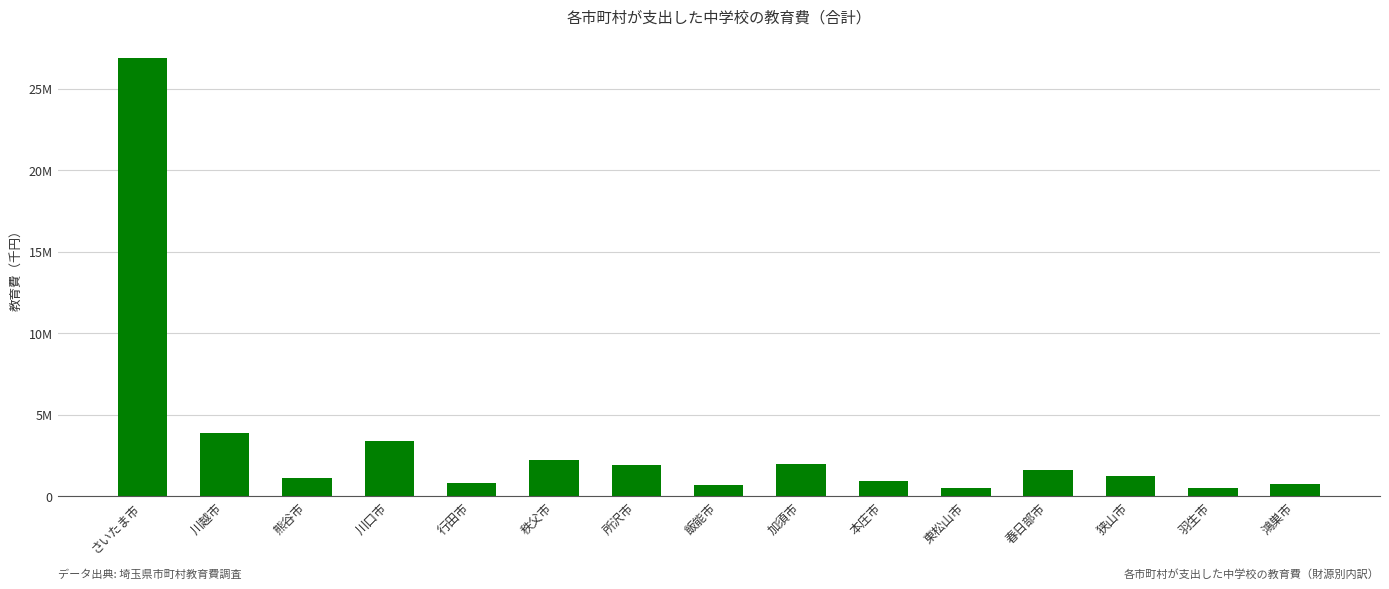

Which label corresponds to the largest value in the chart?

さいたま市